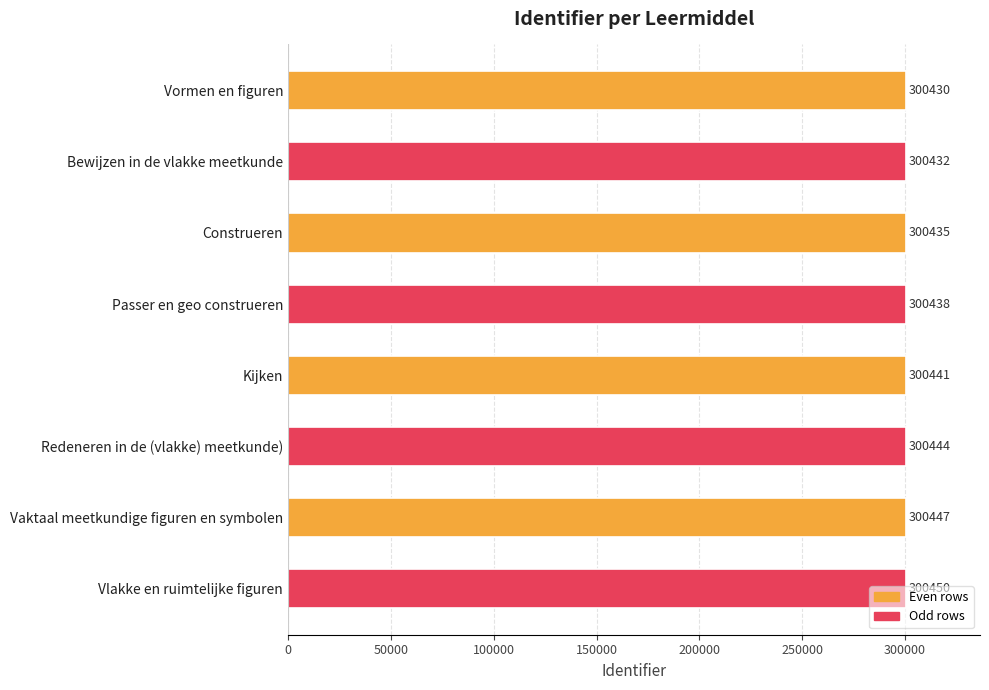

How many values are between 300435 and 300447?

5